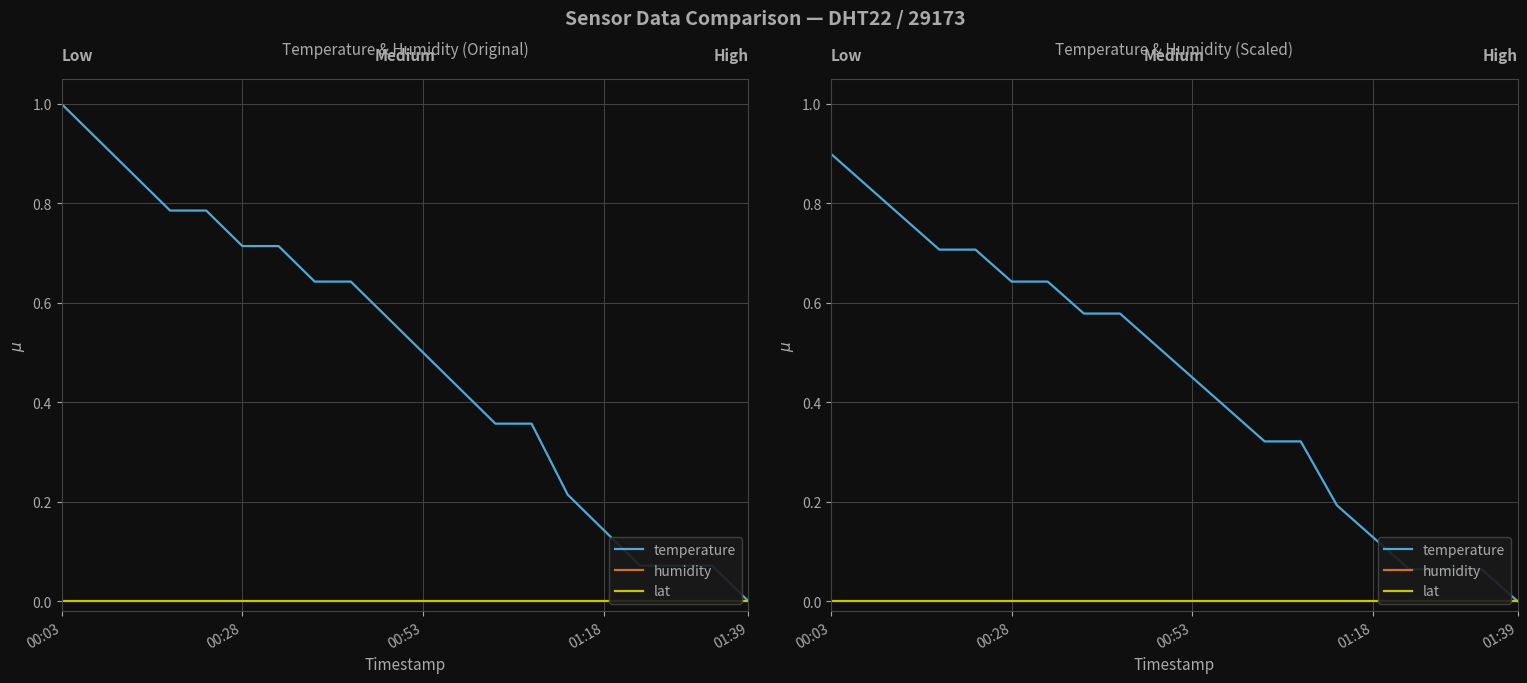

The humidity series shows nan at 10. True or false?

False